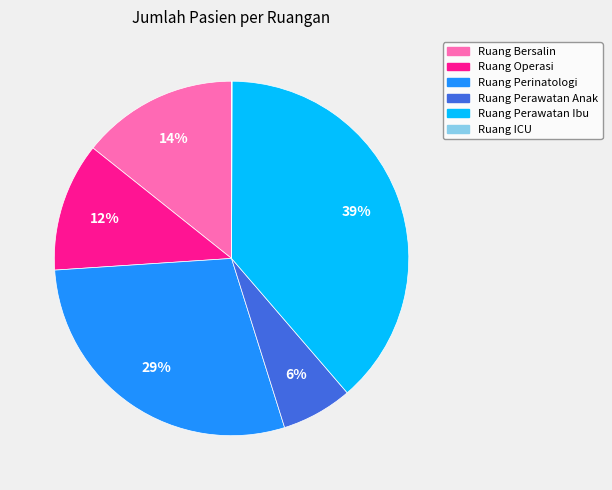

The Ruang Perawatan Anak slice represents 6% of the pie. True or false?

True